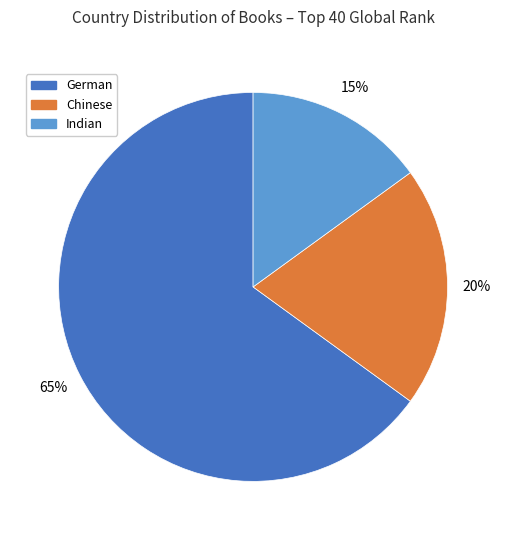

Combined, do Indian and German account for over 50%?

Yes